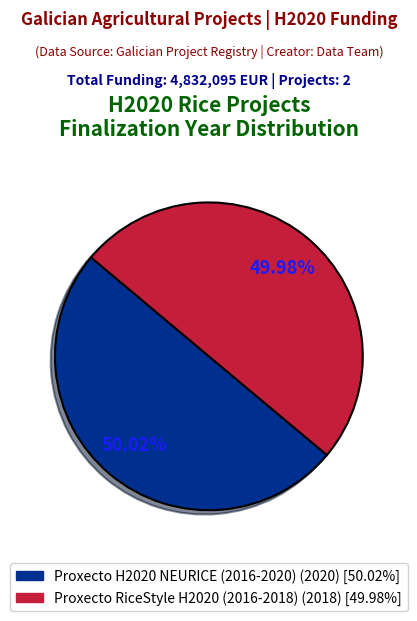

Combined, what portion of the pie is Proxecto H2020 NEURICE (2016-2020) and Proxecto RiceStyle H2020 (2016-2018)?

100.0%